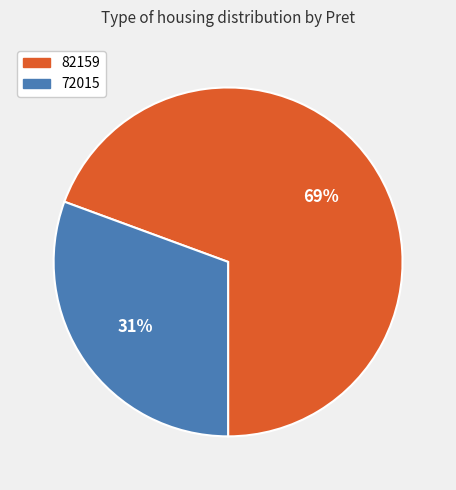

True or false: 72015 accounts for 36% of the total.

False